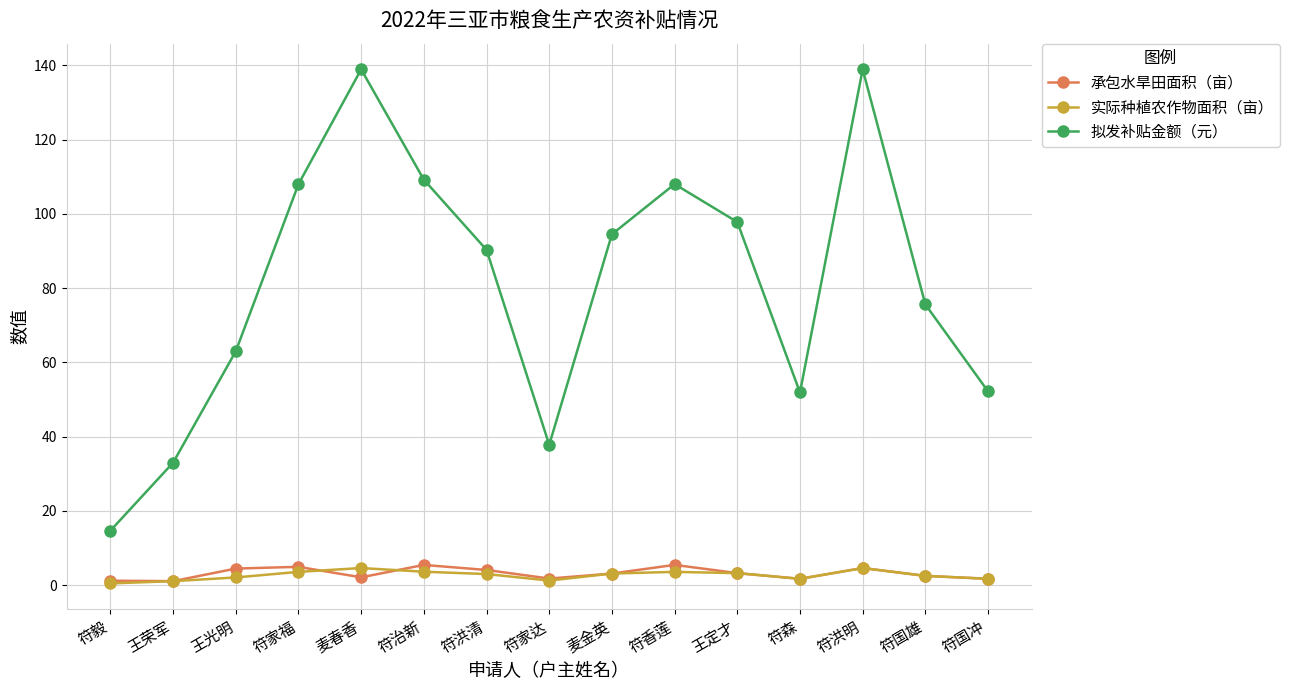

True or false: 拟发补贴金额（元） and 实际种植农作物面积（亩） intersect in this chart.

False